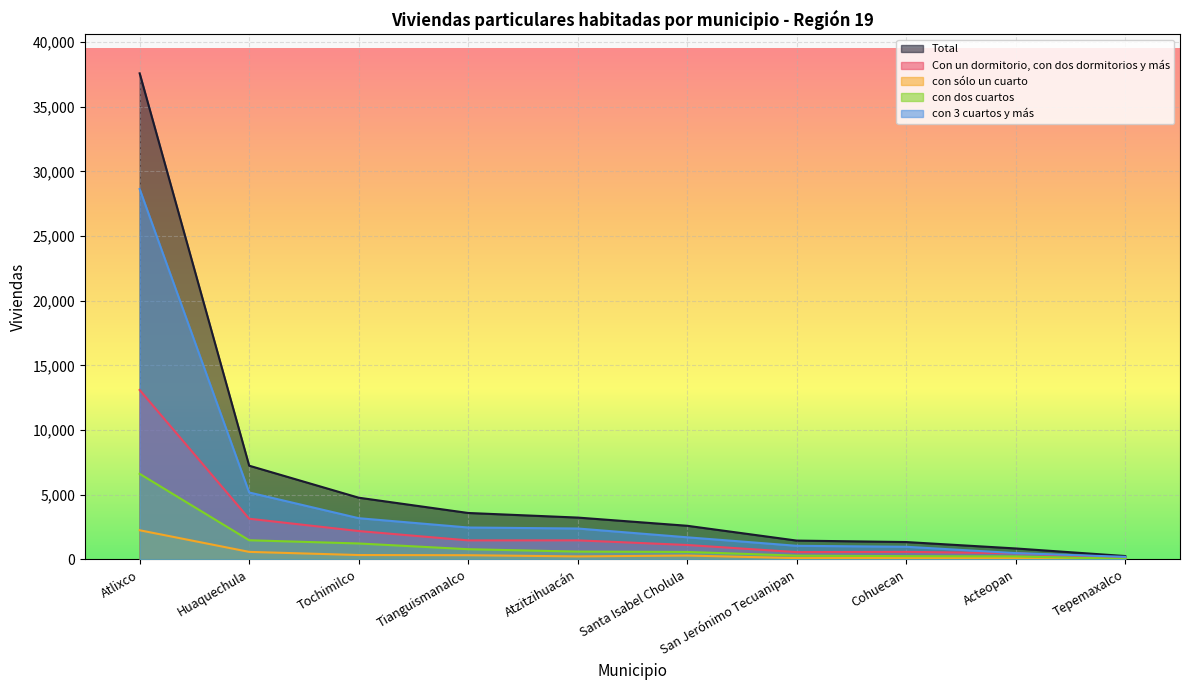

What is the label of the 1st point from the left?

Atlixco